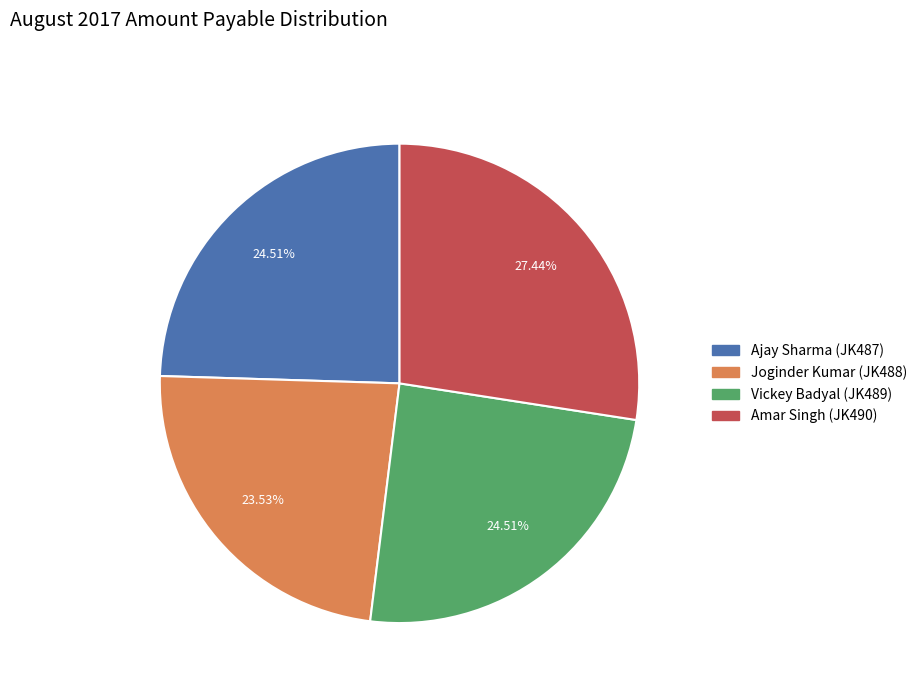

True or false: Amar Singh (JK490) accounts for 42% of the total.

False